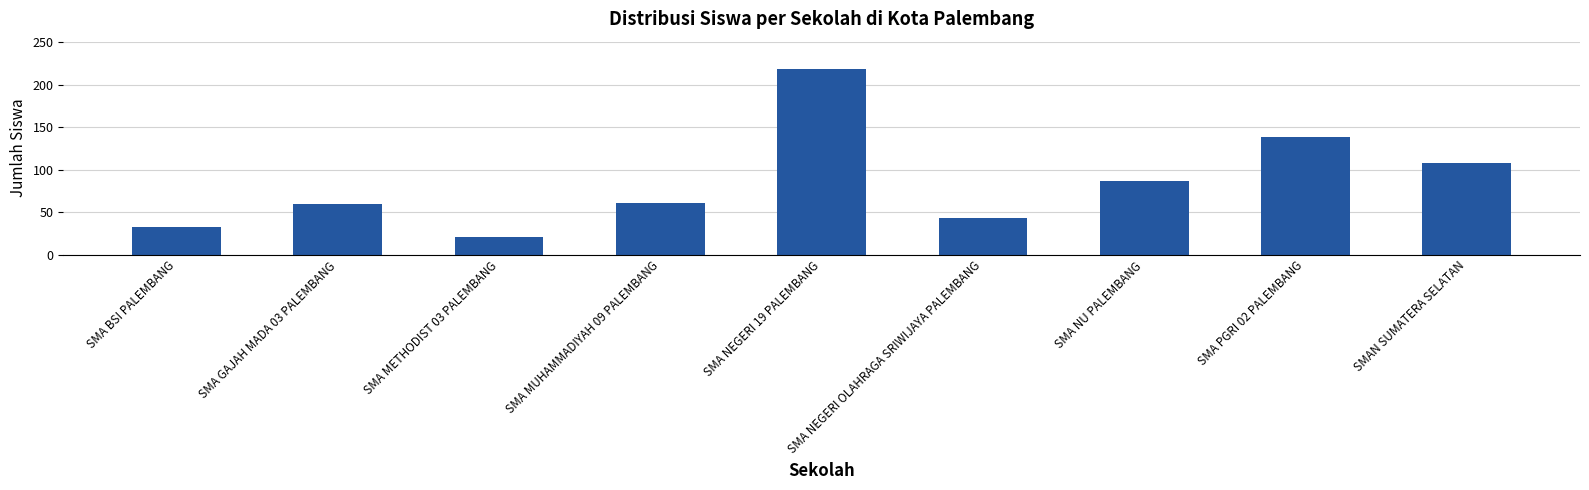

Where is the data nearest to the value 119?

SMAN SUMATERA SELATAN